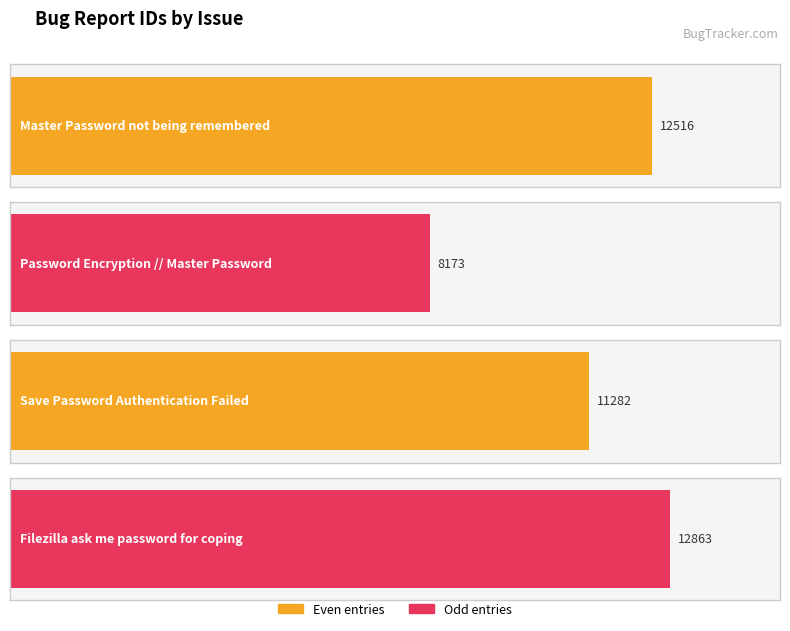

List the labels in order of value, largest first.

Filezilla ask me password for coping, Master Password not being remembered, Save Password Authentication Failed, Password Encryption // Master Password